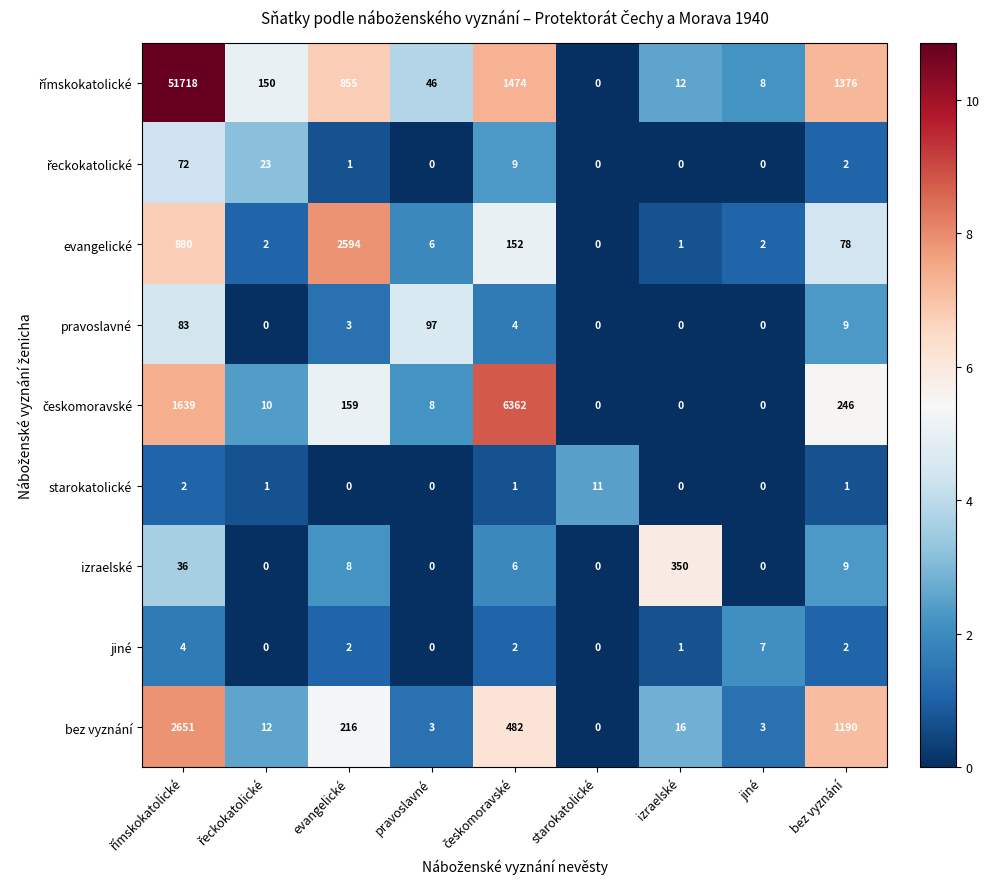

Read the bez vyznání value at izraelské, to the nearest 10.

20